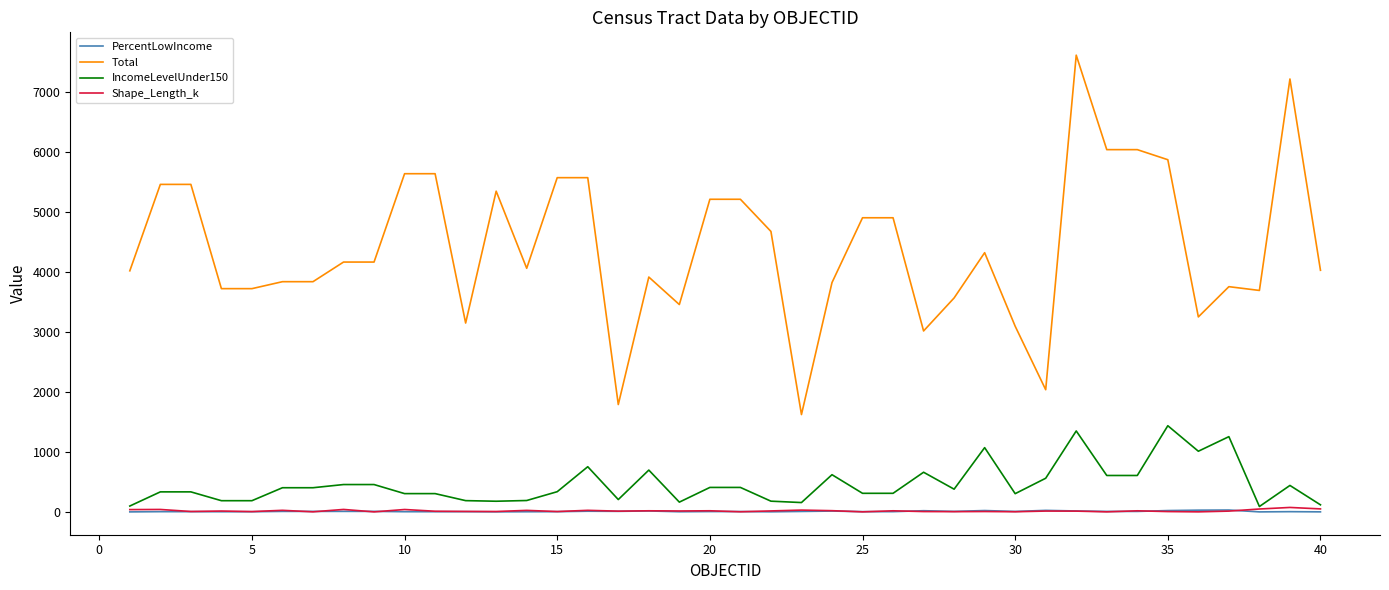

Which series has the widest spread of values?

Total